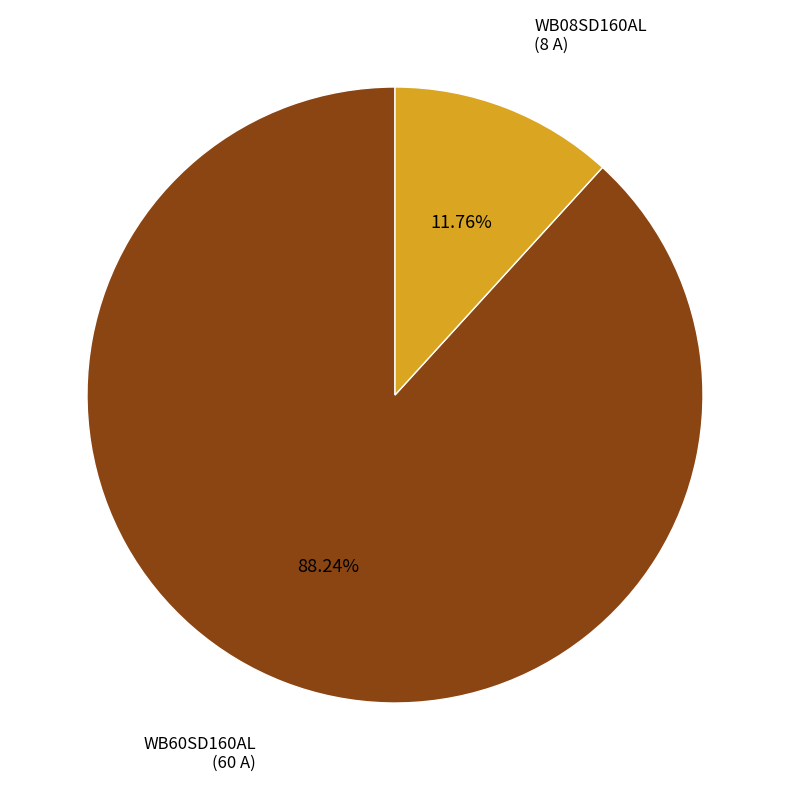

The WB60SD160AL slice represents 88% of the pie. True or false?

True